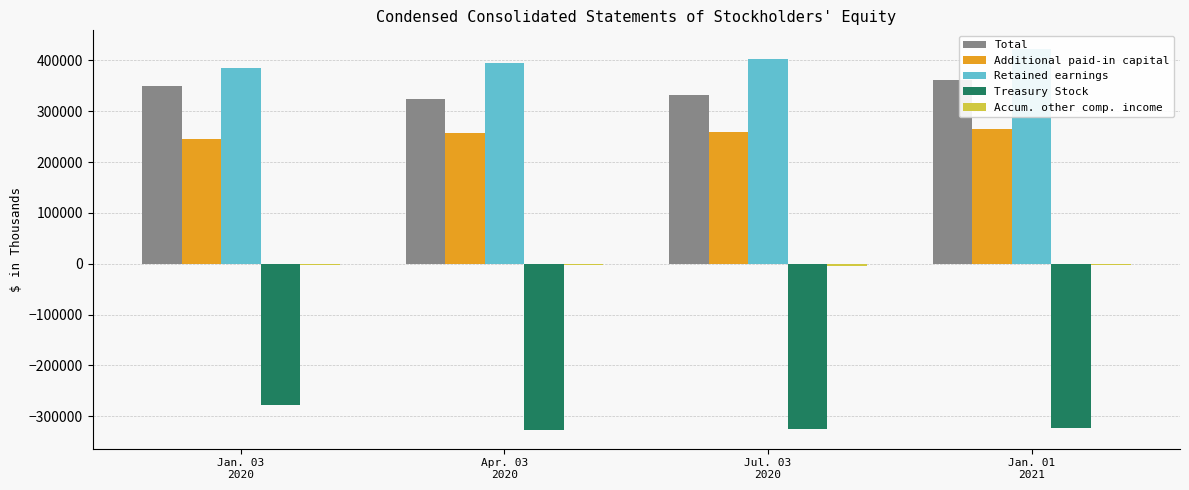

True or false: Treasury Stock has a value of -325667 at Jul. 03
2020.

True